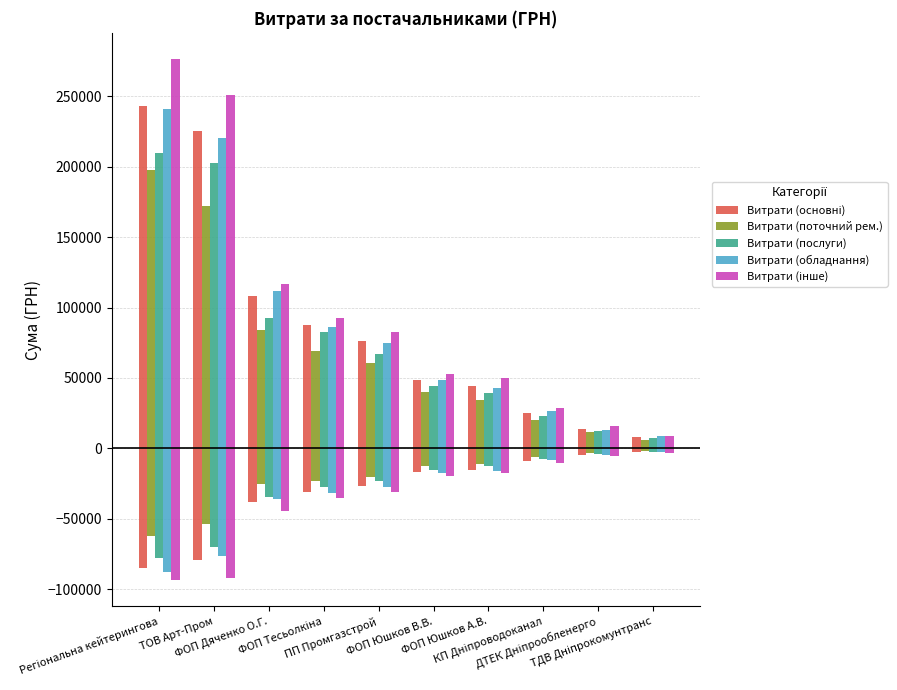

Reading left to right, extract all data points from this chart.

Витрати (основні): 243389.2	225529.0	108083.3	87585.0	76271.6	48660.0	44500.0	25429.1	13991.8	8160.0
Витрати (поточний рем.): 197433.8	172292.7	84220.1	68897.5	60682.2	40315.7	34263.5	20379.5	11322.7	6157.9
Витрати (послуги): 209851.1	202867.3	92242.5	82411.5	66804.6	44584.8	39212.1	22937.2	12657.9	7086.8
Витрати (обладнання): 240679.8	220372.3	111636.4	86330.4	74600.8	48867.8	42902.1	26197.6	13396.5	8557.3
Витрати (інше): 276565.7	250862.6	117064.0	92520.9	82457.1	52675.3	49971.7	28321.8	15932.7	8953.3